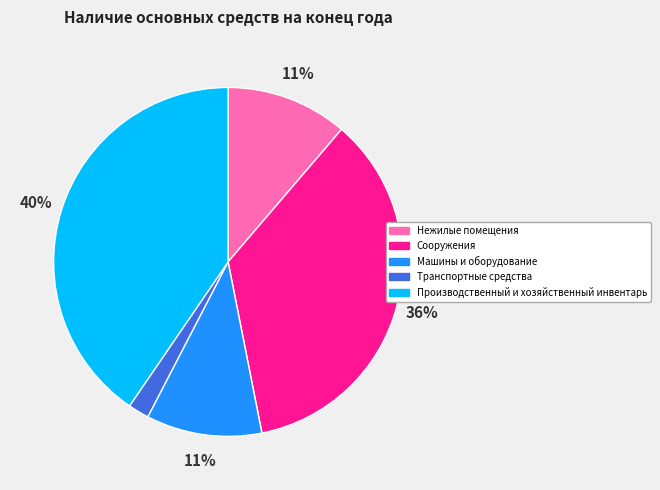

Which category has the biggest portion of the pie?

Производственный и хозяйственный инвентарь